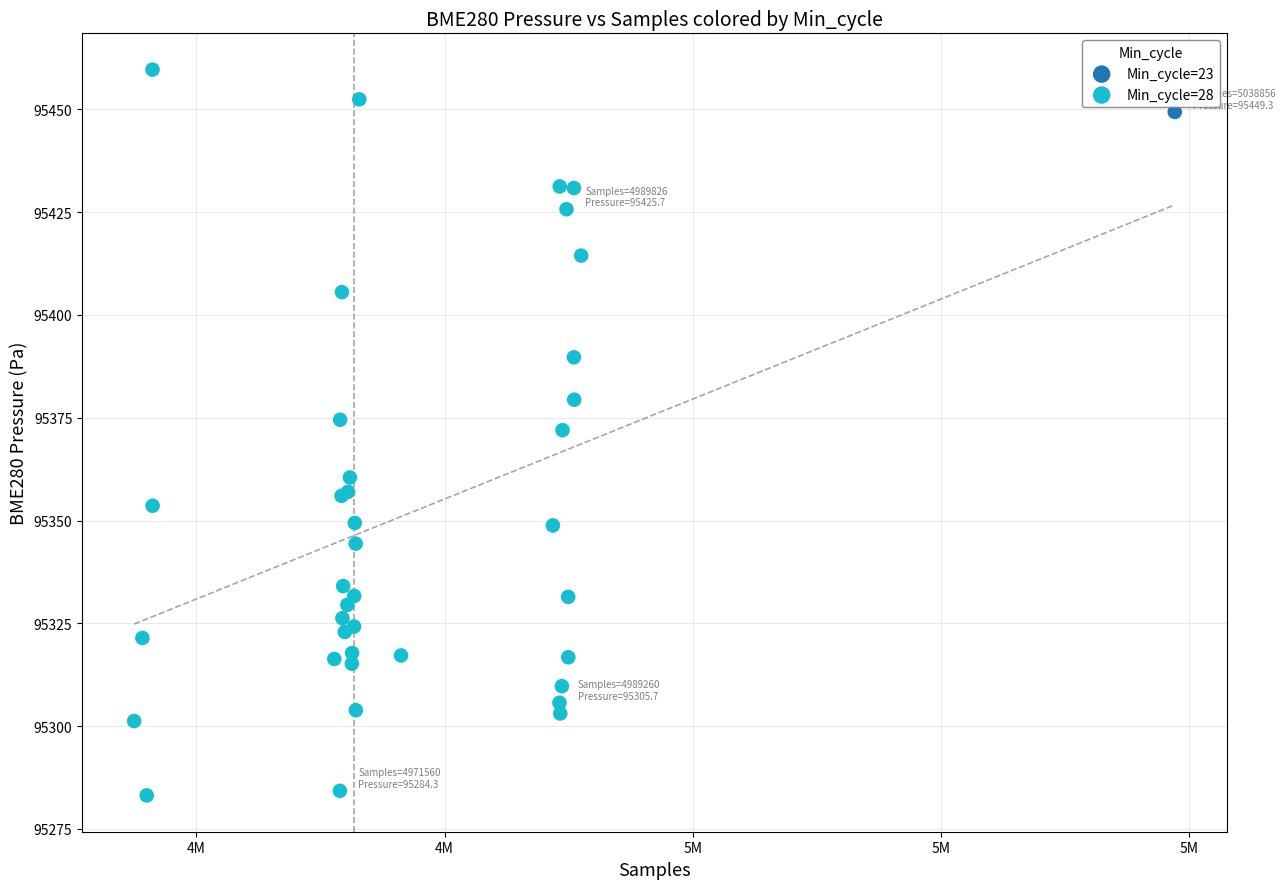

What are all the series names shown in the legend?

Min_cycle=23, Min_cycle=28